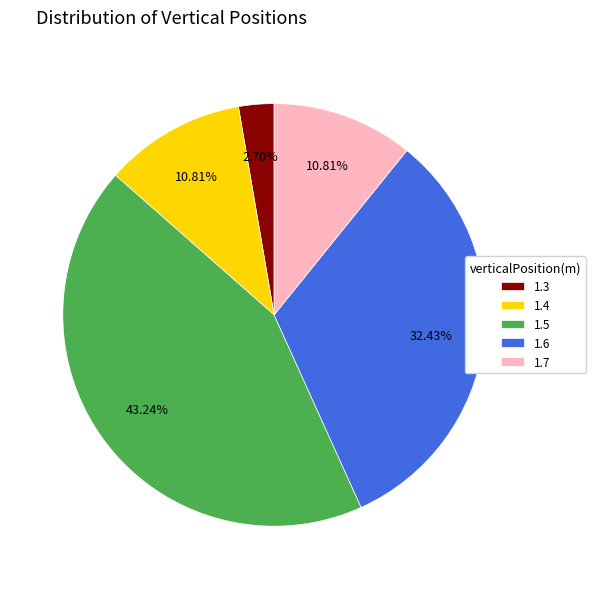

What percentage is NOT represented by 1.7?

89.2%